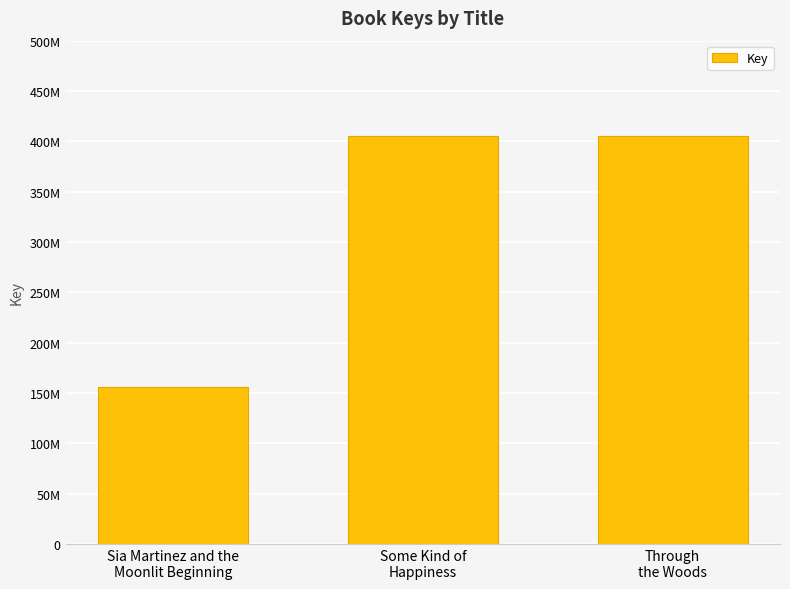

What is the label of the 2nd bar from the left?

Some Kind of
Happiness